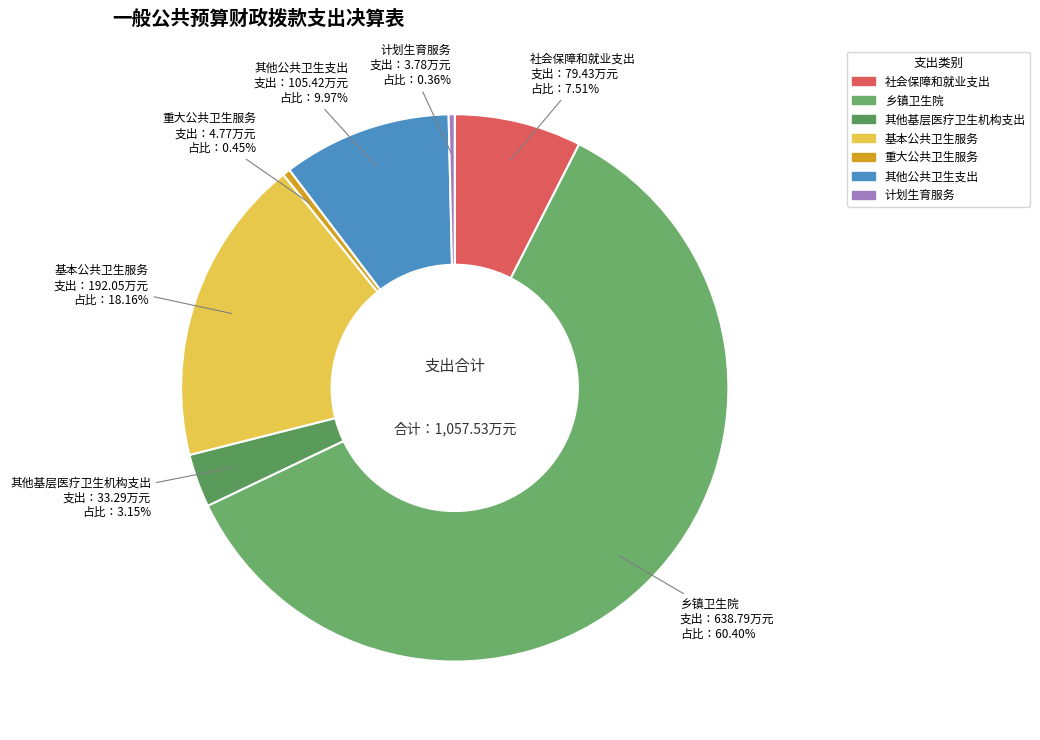

Which category accounts for the majority?

乡镇卫生院